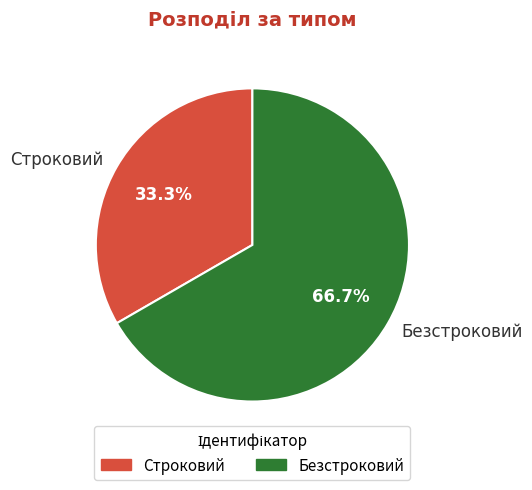

Rank the categories by value from lowest to highest.

Строковий, Безстроковий